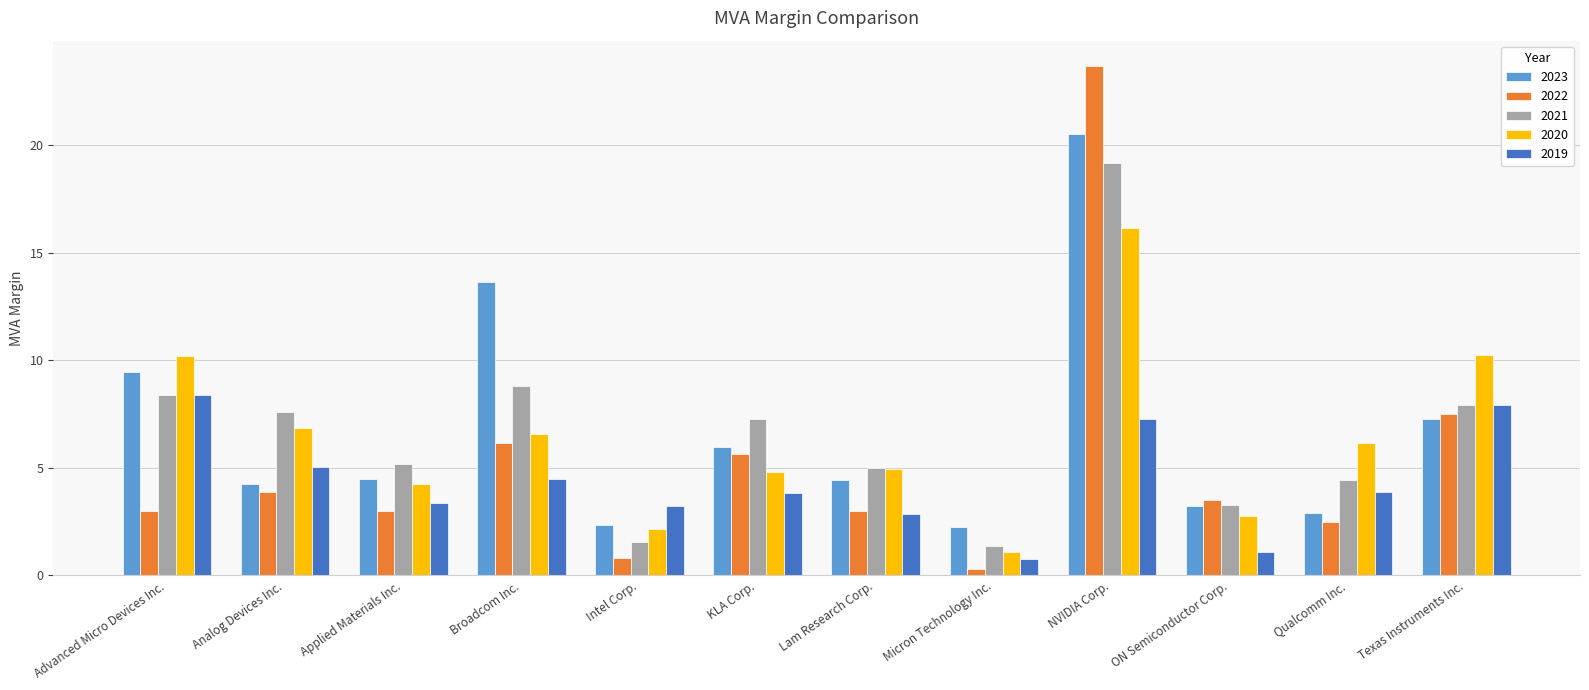

List the series in order of their peak value, lowest first.

2019, 2020, 2021, 2023, 2022